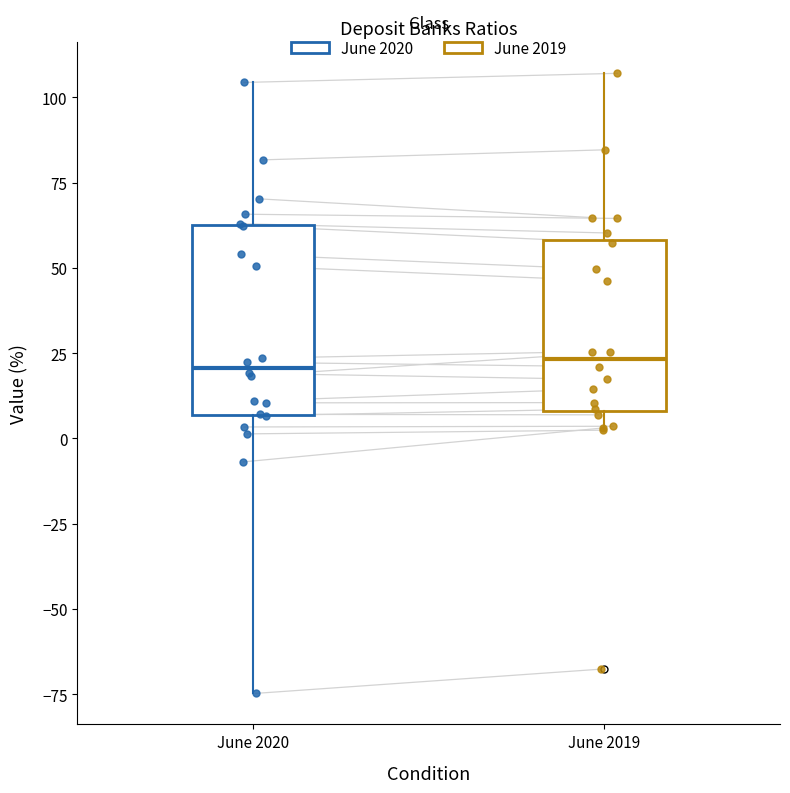

Where does the lower whisker of the box for June 2020 end on the y-axis? The values are not printed on the chart, so give them approximately, as read against the axis.

-75